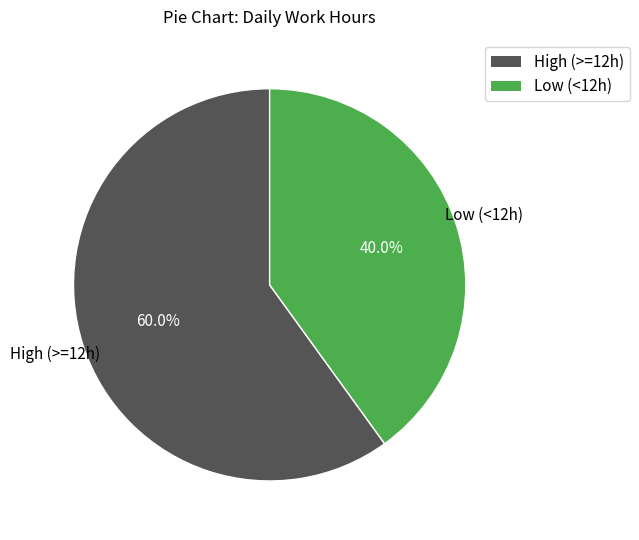

Count the number of slices in the pie.

2